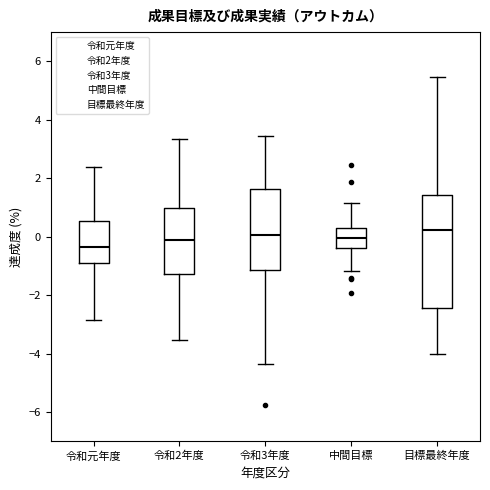

Reading left to right, transcribe this box plot: for each box, give where its median line is, the range the box spans, and where its two whiskers end, as read against the y-axis. The values are not printed on the chart, so give them approximately, as read against the axis.

令和元年度: median -0.4, box -0.8 to 0.6, whiskers -2.8 to 2.4
令和2年度: median -0.2, box -1.2 to 1.0, whiskers -3.6 to 3.4
令和3年度: median 0.0, box -1.2 to 1.6, whiskers -4.4 to 3.4
中間目標: median 0.0, box -0.4 to 0.2, whiskers -1.2 to 1.2
目標最終年度: median 0.2, box -2.4 to 1.4, whiskers -4.0 to 5.4